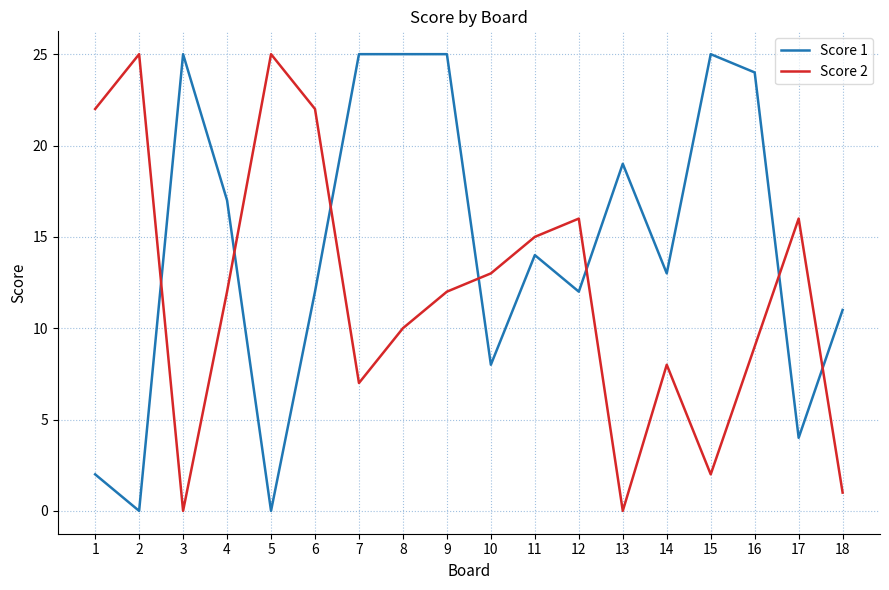

How many categories are shown in the chart?

18